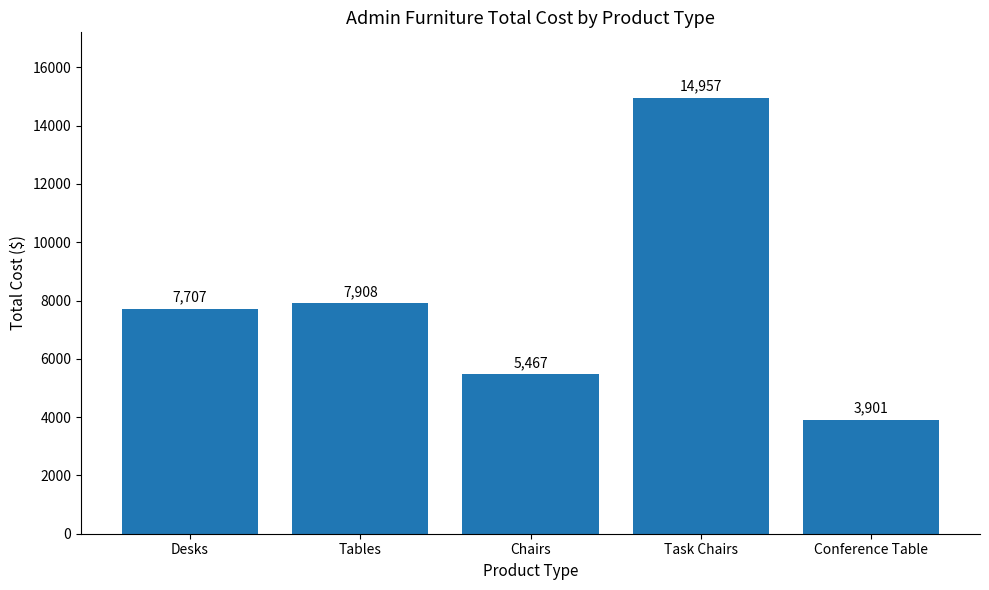

What is the sum of the values at Task Chairs and Desks?

22664.3